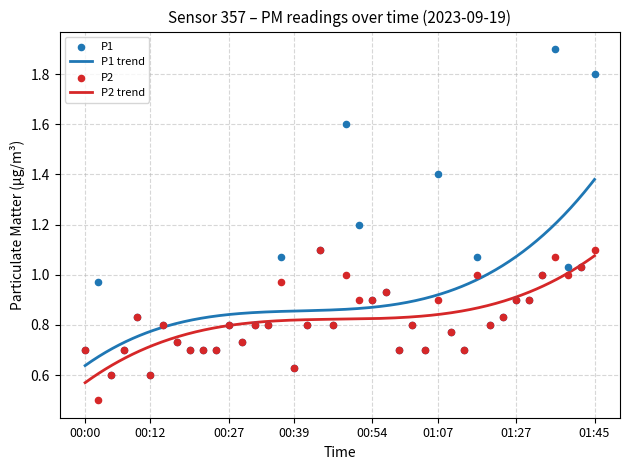

True or false: P1 trend and P2 trend cross at least once.

False